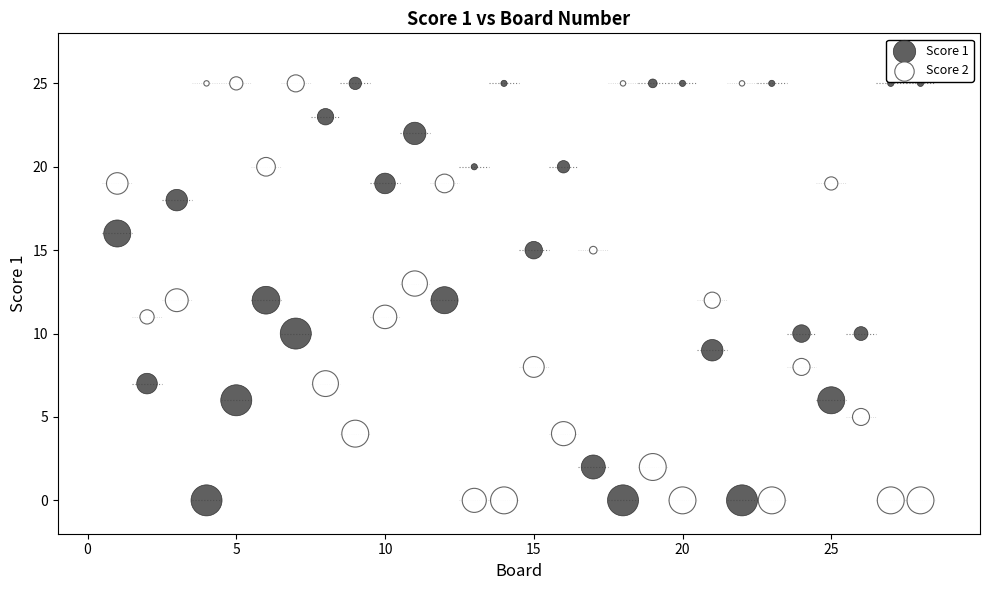

What is the X range (max minus min) for the scatter plot?

27